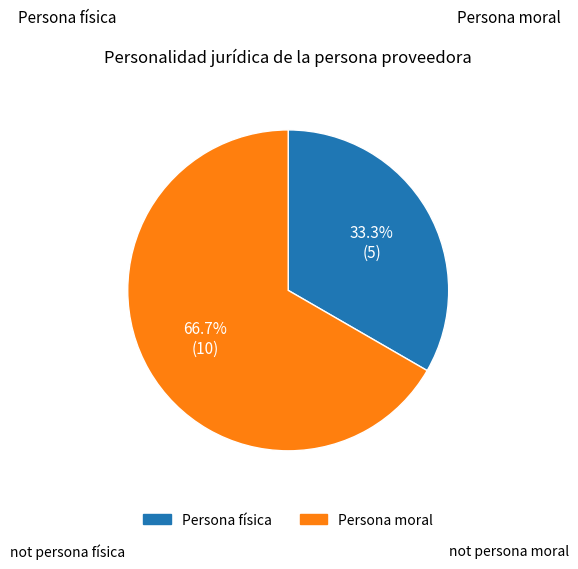

Between Persona moral and Persona física, which is larger?

Persona moral